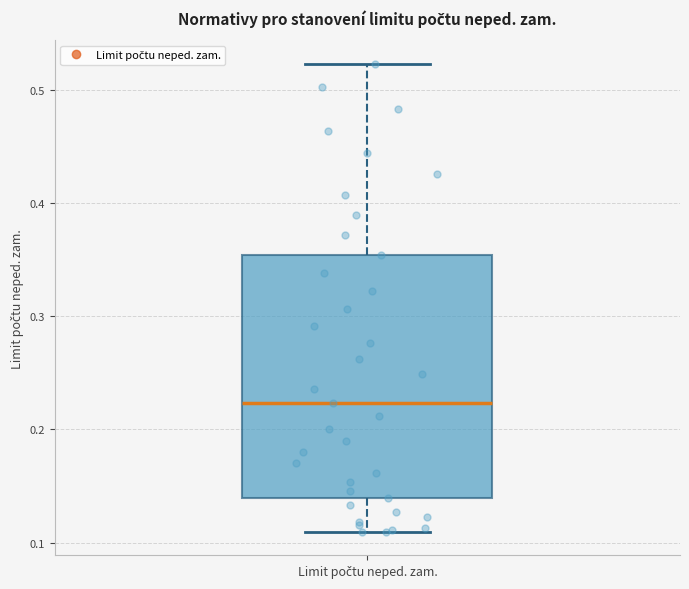

Transcribe this box plot: give where the median line is, the range the box spans, and where the two whiskers end, as read against the y-axis. The values are not printed on the chart, so give them approximately, as read against the axis.

median 0.22, box 0.14 to 0.35, whiskers 0.11 to 0.52